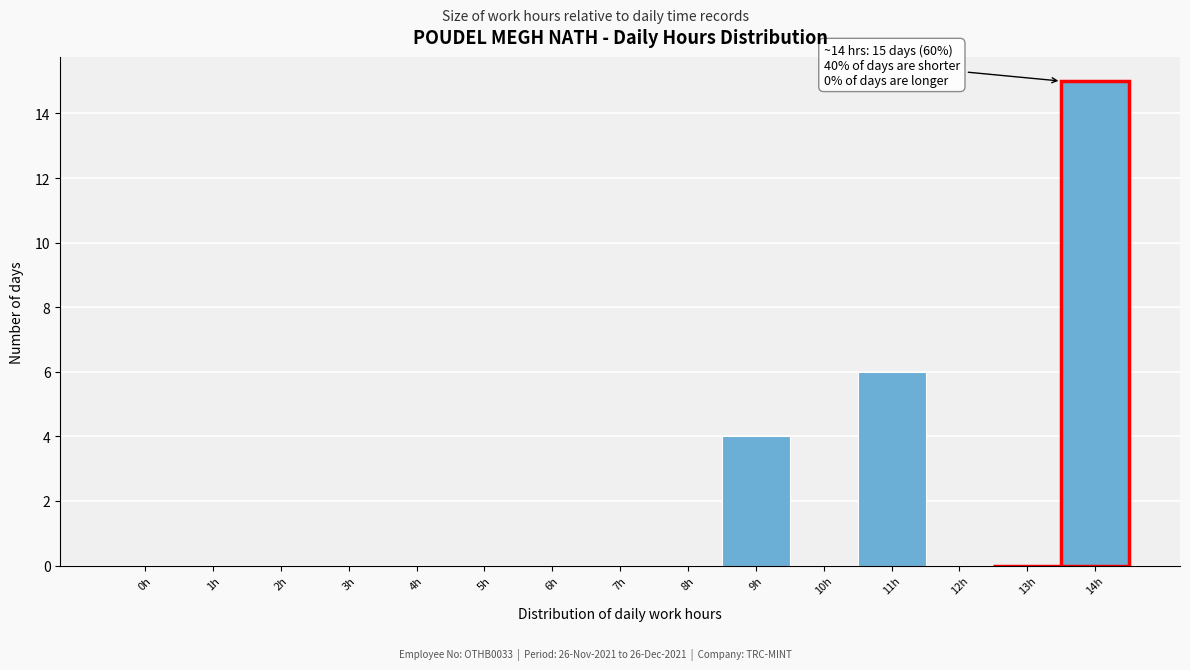

Reading right to left, extract all data points from this chart.

14h=15	13h=0	12h=0	11h=6	10h=0	9h=4	8h=0	7h=0	6h=0	5h=0	4h=0	3h=0	2h=0	1h=0	0h=0